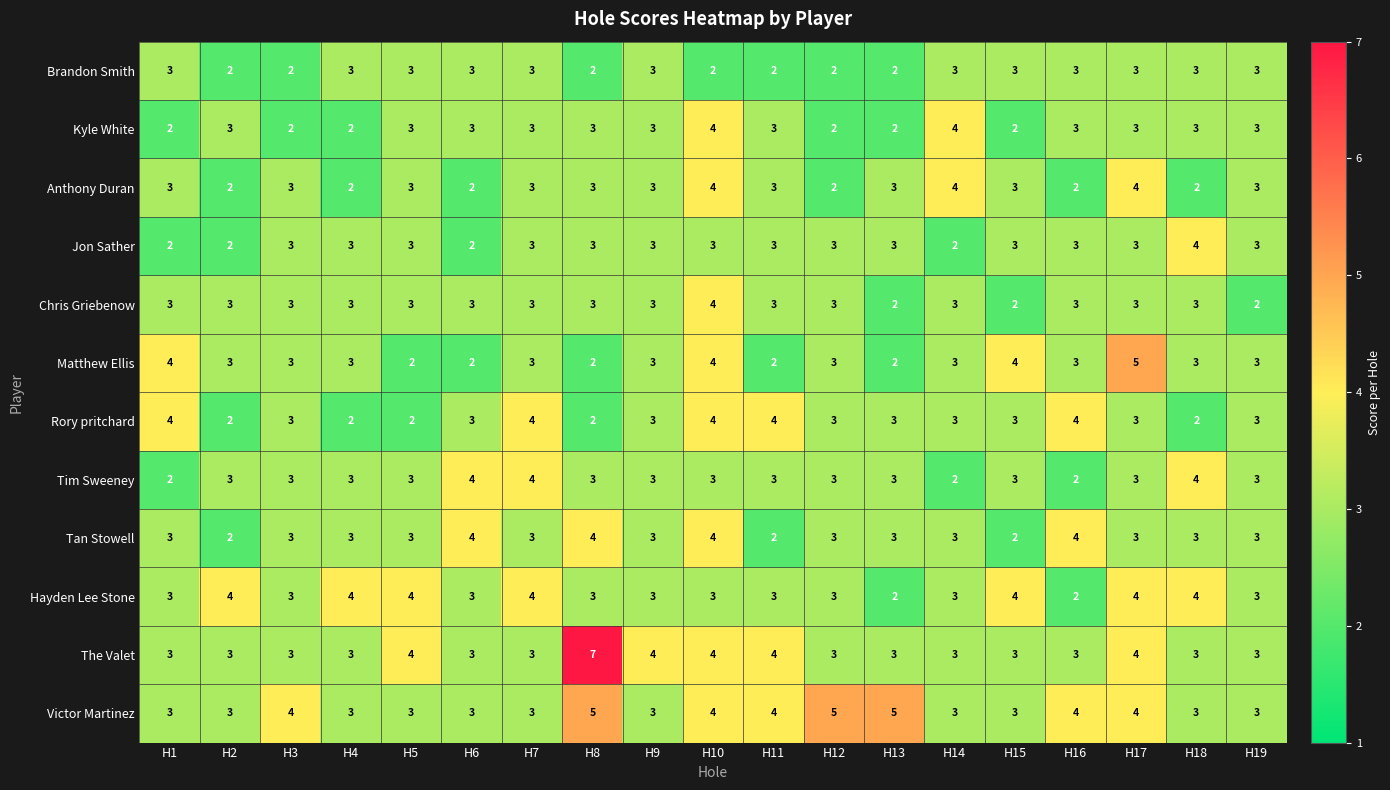

What is the total value across all series at H9?

37